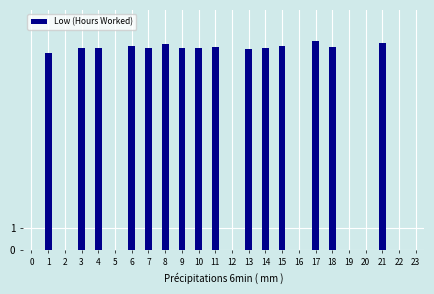

What is the change in value from 11 to 16?

-9.1